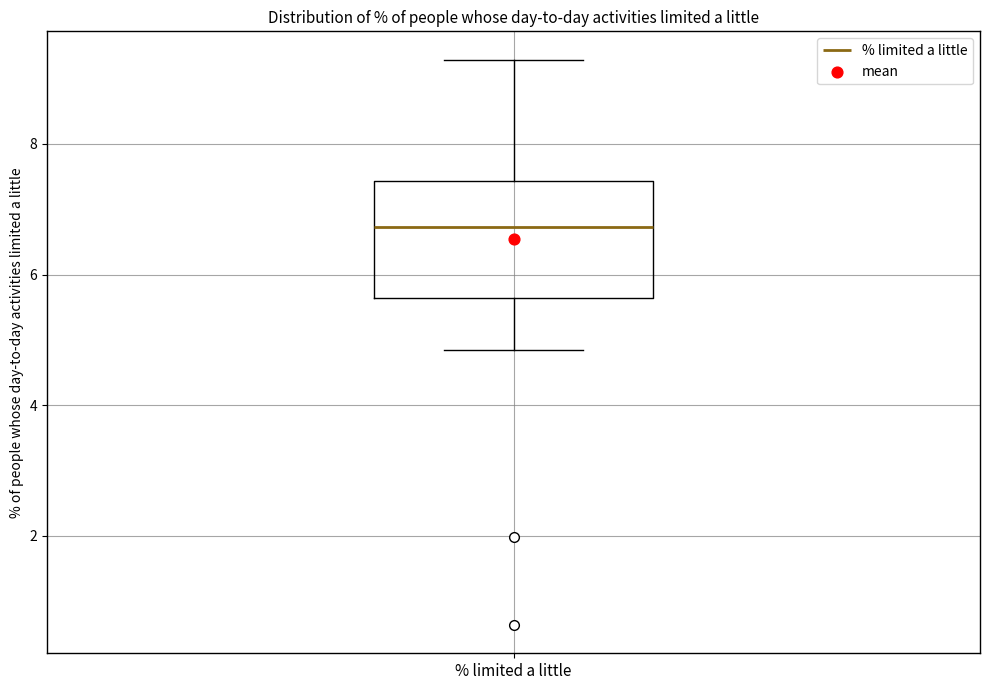

Transcribe this box plot: give where the median line is, the range the box spans, and where the two whiskers end, as read against the y-axis. The values are not printed on the chart, so give them approximately, as read against the axis.

median 6.8, box 5.6 to 7.4, whiskers 4.8 to 9.2